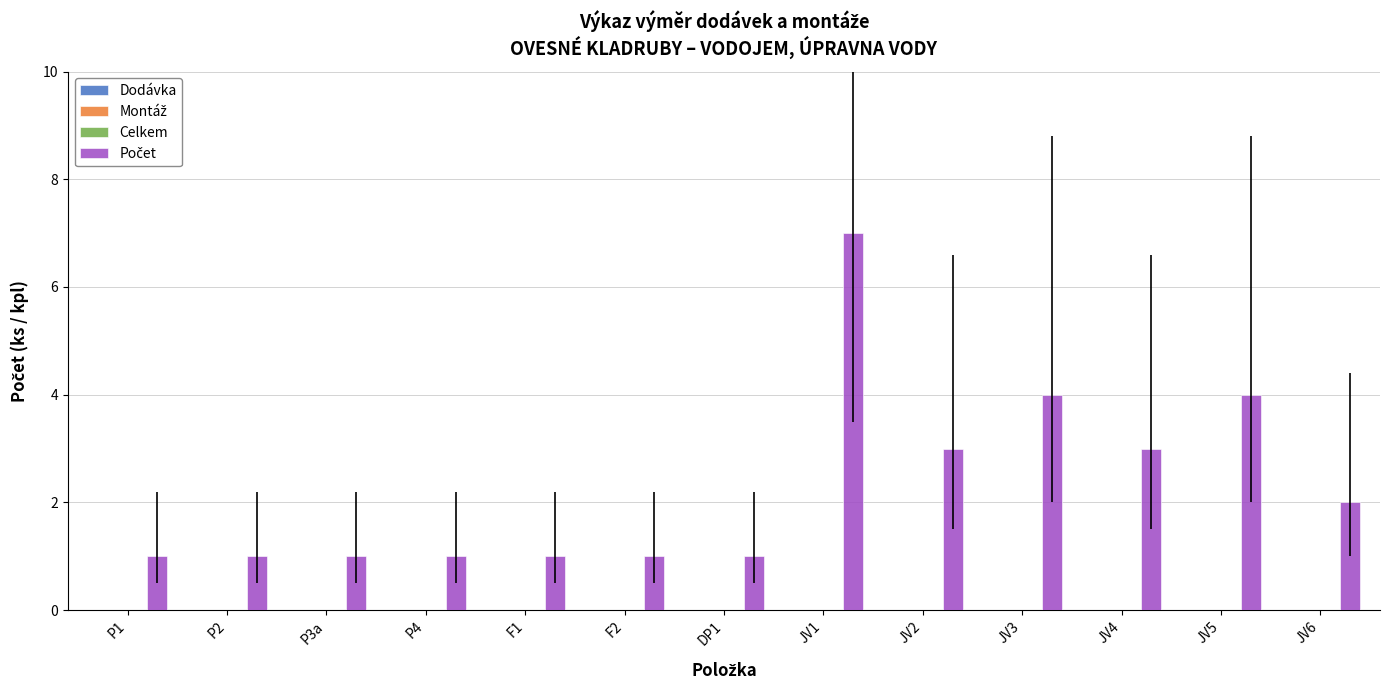

What is the maximum value shown in the chart?

7